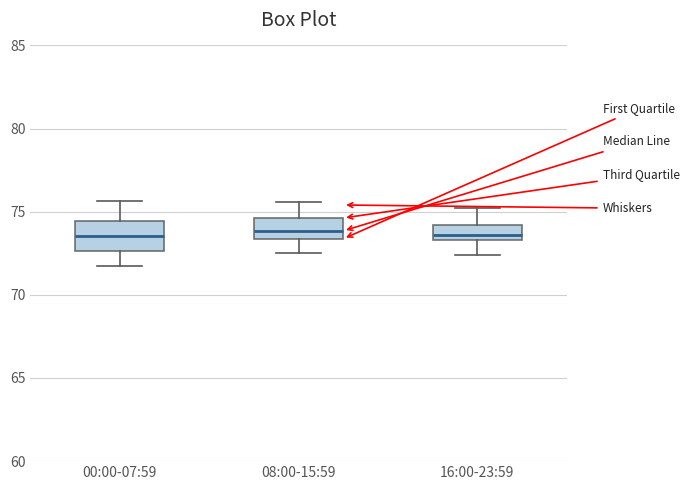

Reading left to right, transcribe this box plot: for each box, give where its median line is, the range the box spans, and where its two whiskers end, as read against the y-axis. The values are not printed on the chart, so give them approximately, as read against the axis.

00:00-07:59: median 73.5, box 72.5 to 74.5, whiskers 71.5 to 75.5
08:00-15:59: median 74.0, box 73.5 to 74.5, whiskers 72.5 to 75.5
16:00-23:59: median 73.5 (just above the box's lower edge), box 73.5 to 74.0, whiskers 72.5 to 75.0